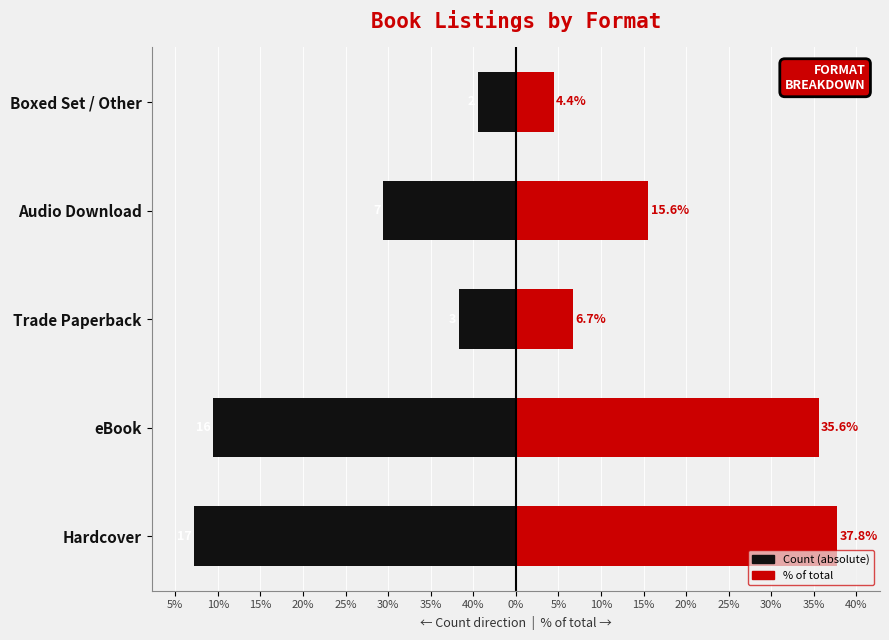

Is it true that % of total (right) equals 20.7 at Audio Download?

False